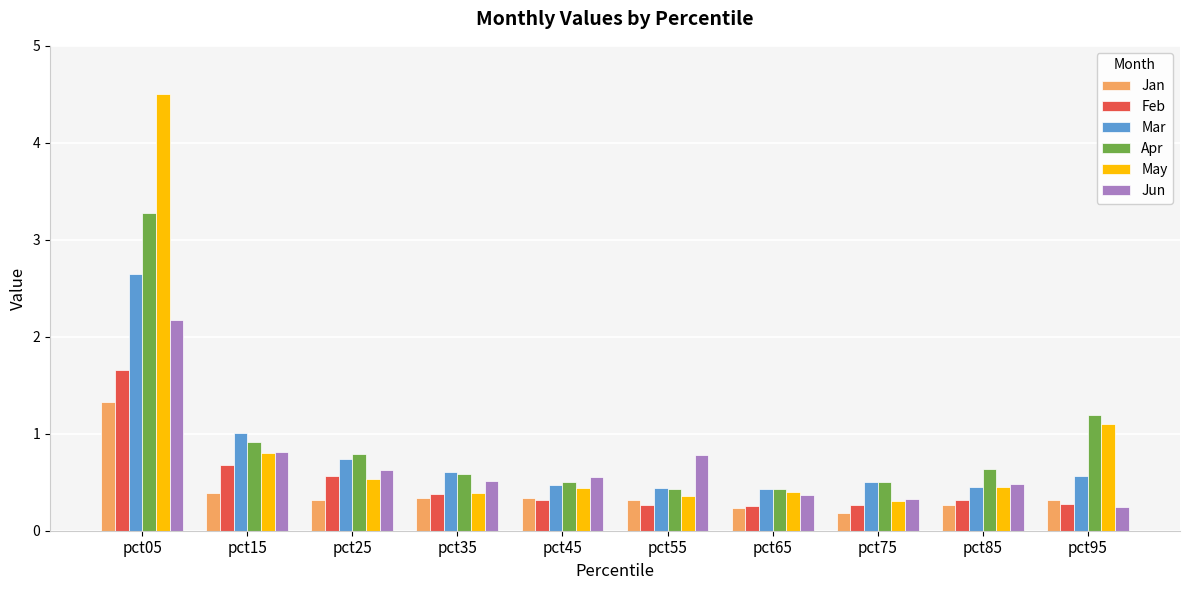

Between pct05 and pct55, which series saw the biggest shift?

May